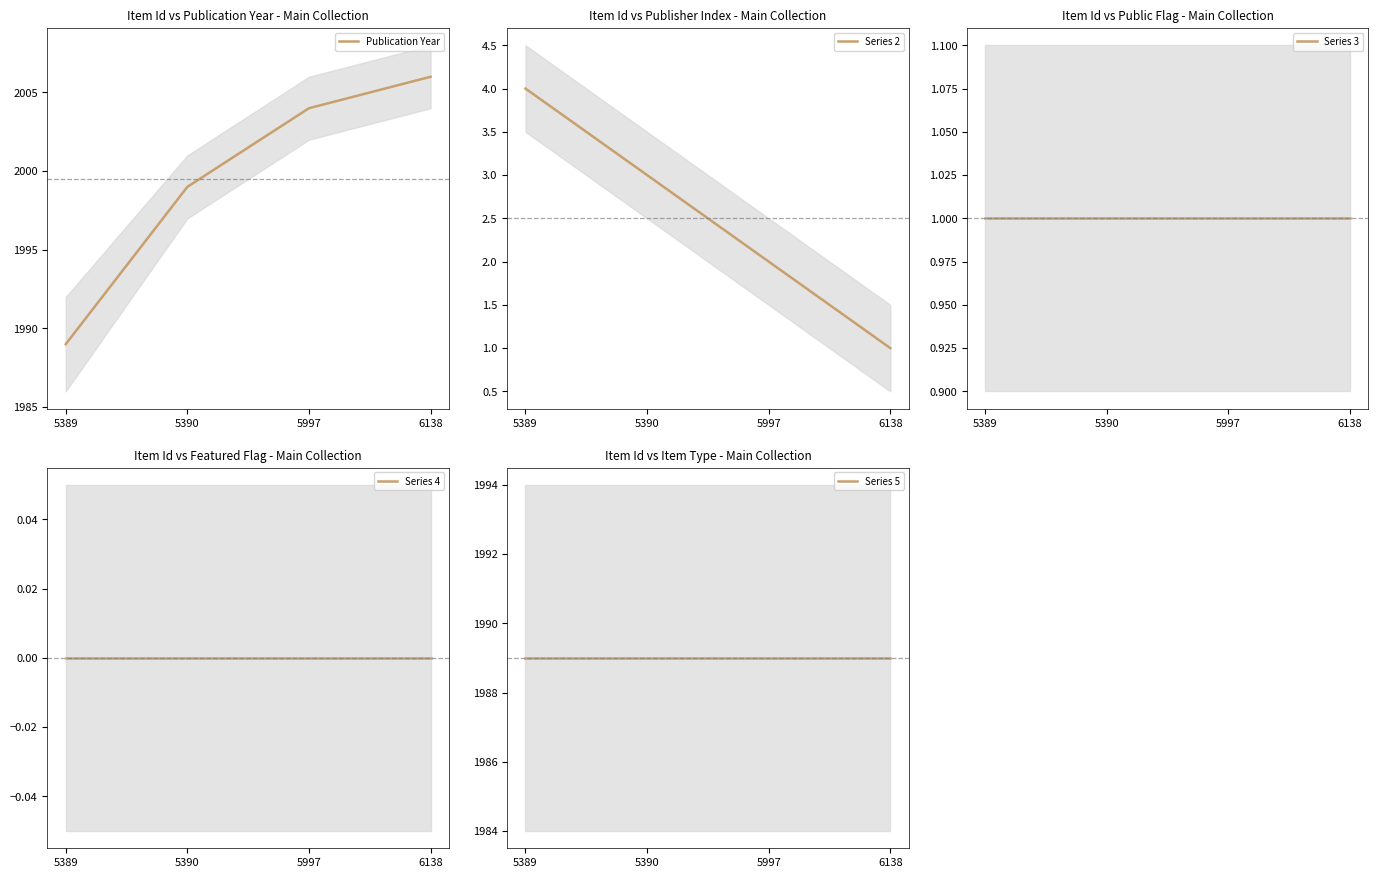

The value of Series 2 at 5997 is 1. True or false?

False